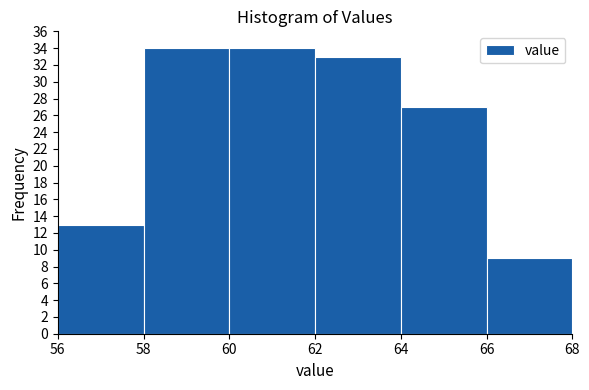

How tall is the bar that spans 66 to 68 on the x-axis? The values are not printed on the chart, so give them approximately, as read against the axis.

9